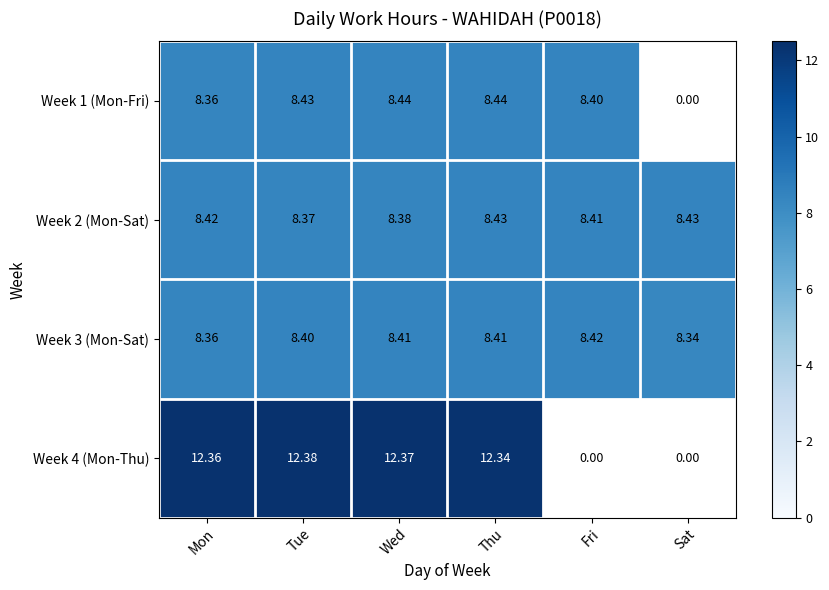

How many Week 3 (Mon-Sat) values are between 8 and 9?

6